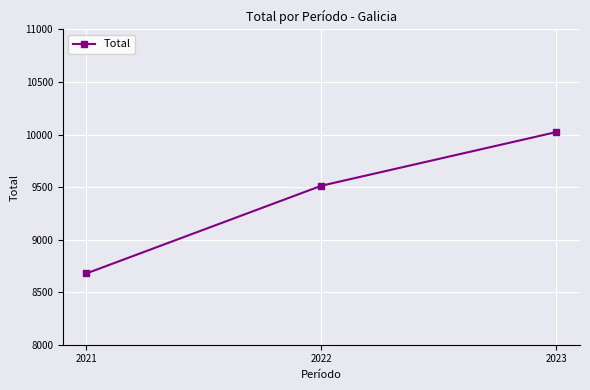

List the labels in order of value, smallest first.

2021, 2022, 2023